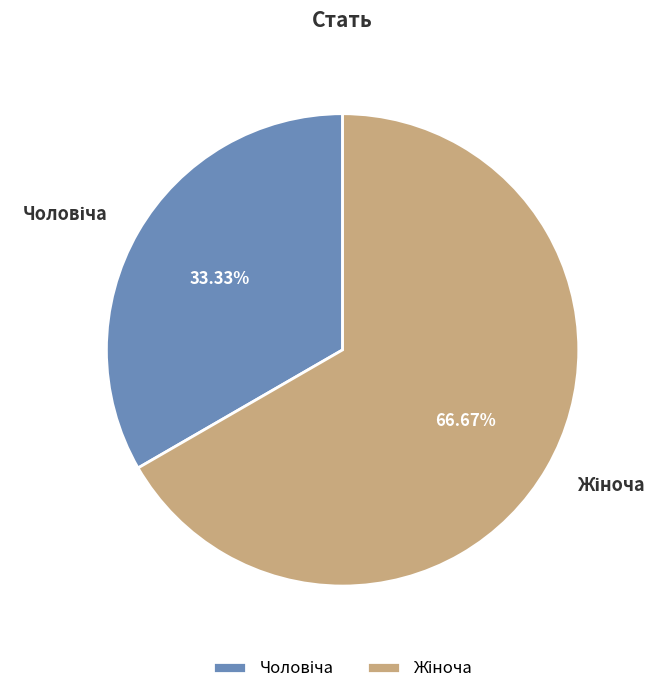

Is there a majority slice in this chart?

Yes